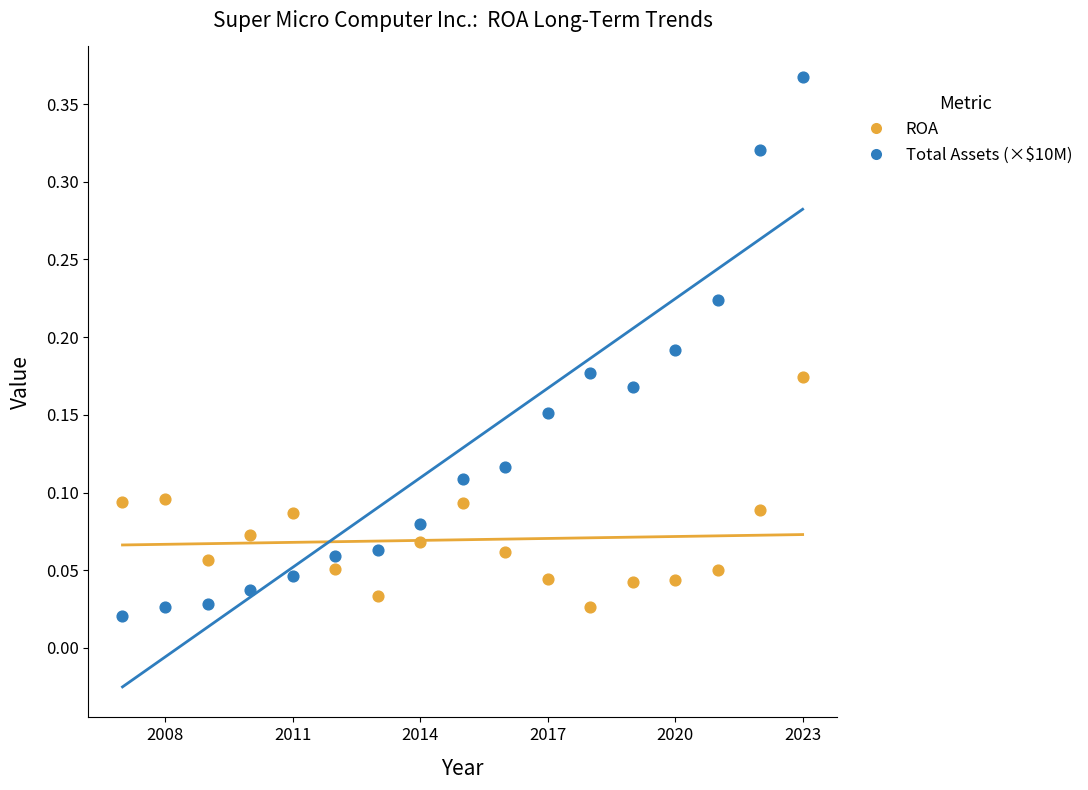

Across all data points, what is the range of X values (max minus min)?

16.0